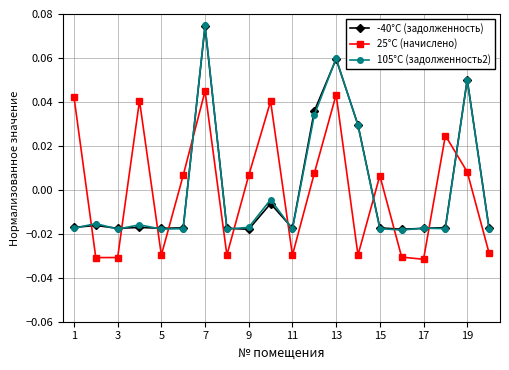

How many lines are shown in the chart?

3